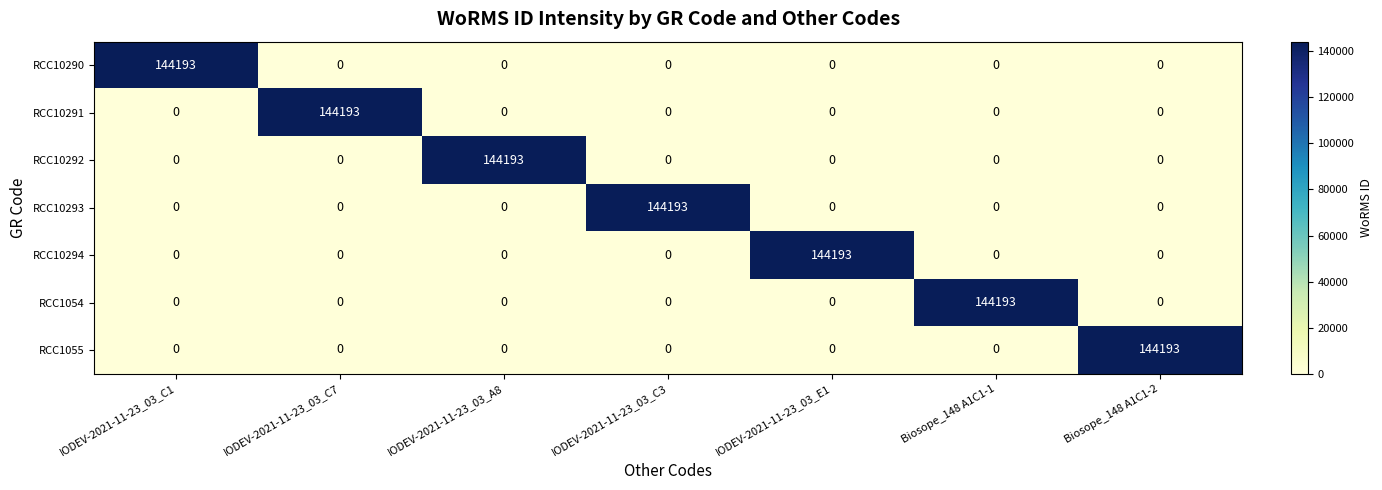

What is the difference between the highest and lowest values at IODEV-2021-11-23_03_A8?

144193